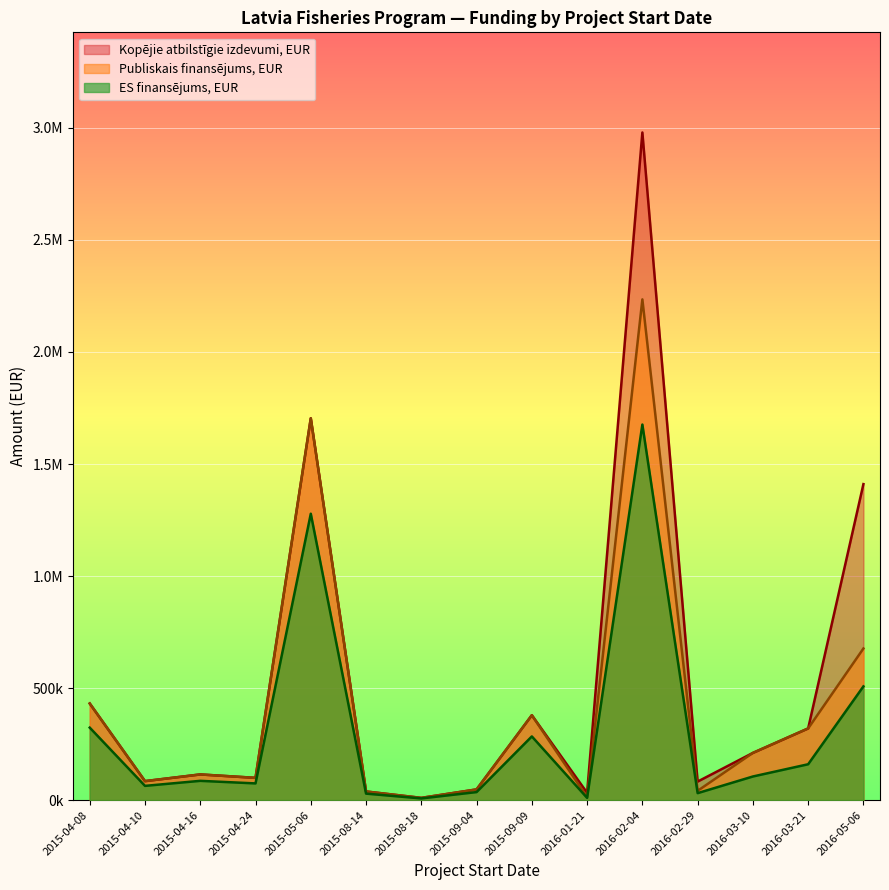

Rank the series by their average value, from lowest to highest.

ES finansējums, EUR, Publiskais finansējums, EUR, Kopējie atbilstīgie izdevumi, EUR